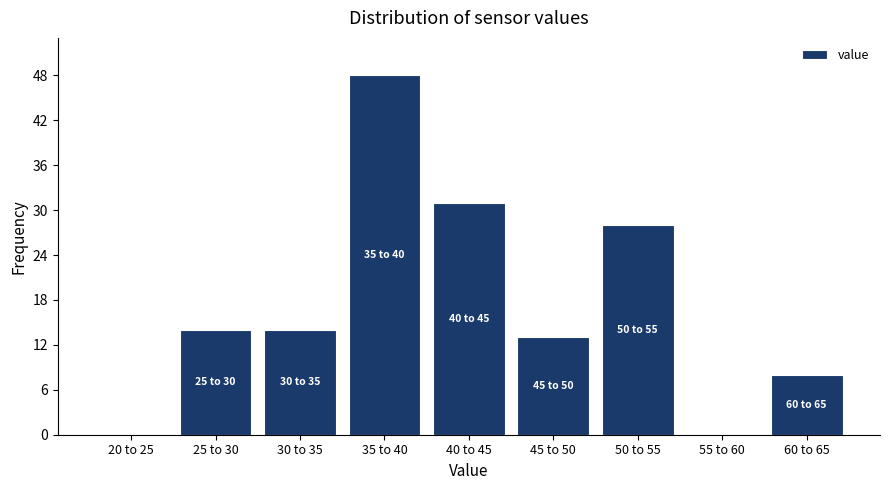

Reading left to right, transcribe all the data shown in this chart.

20 to 25=0	25 to 30=14	30 to 35=14	35 to 40=48	40 to 45=31	45 to 50=13	50 to 55=28	55 to 60=0	60 to 65=8